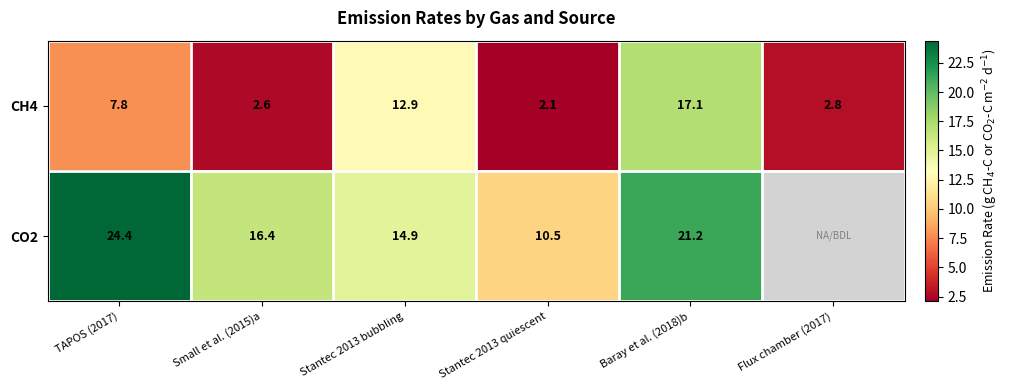

What is the spread (max minus min) of values at Stantec 2013 bubbling?

2.0